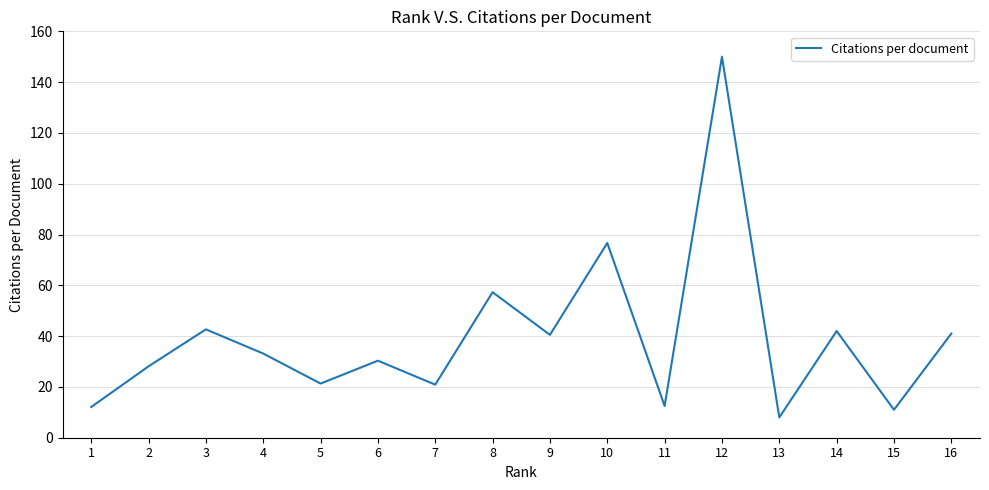

Is it true that the value at 4 is 57.3?

False